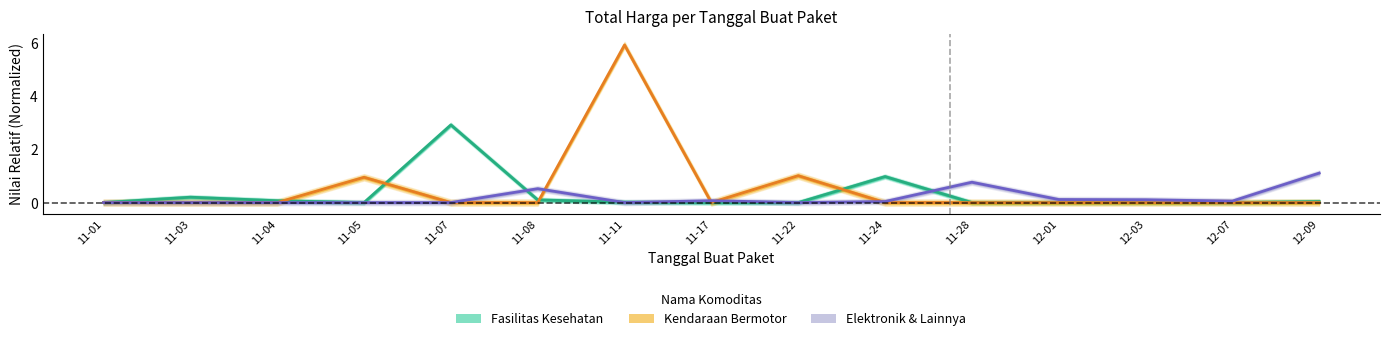

Where do Total Harga (Elektronik & Lainnya) and Total Harga (Kendaraan Bermotor) first cross each other?

11-08 and 11-11